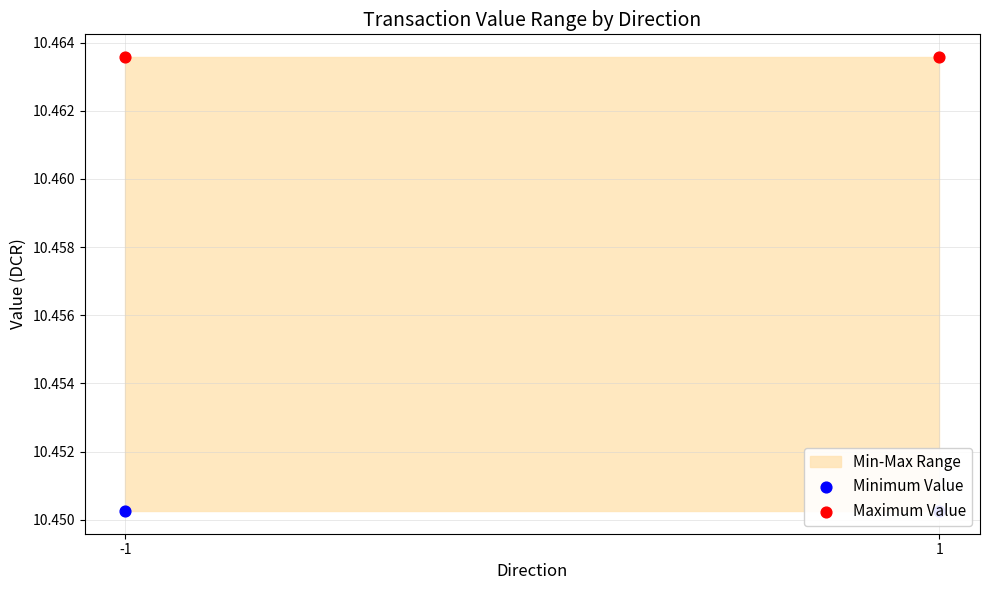

Is the value of Maximum Value at 1 greater than the value of Minimum Value at 1?

Yes